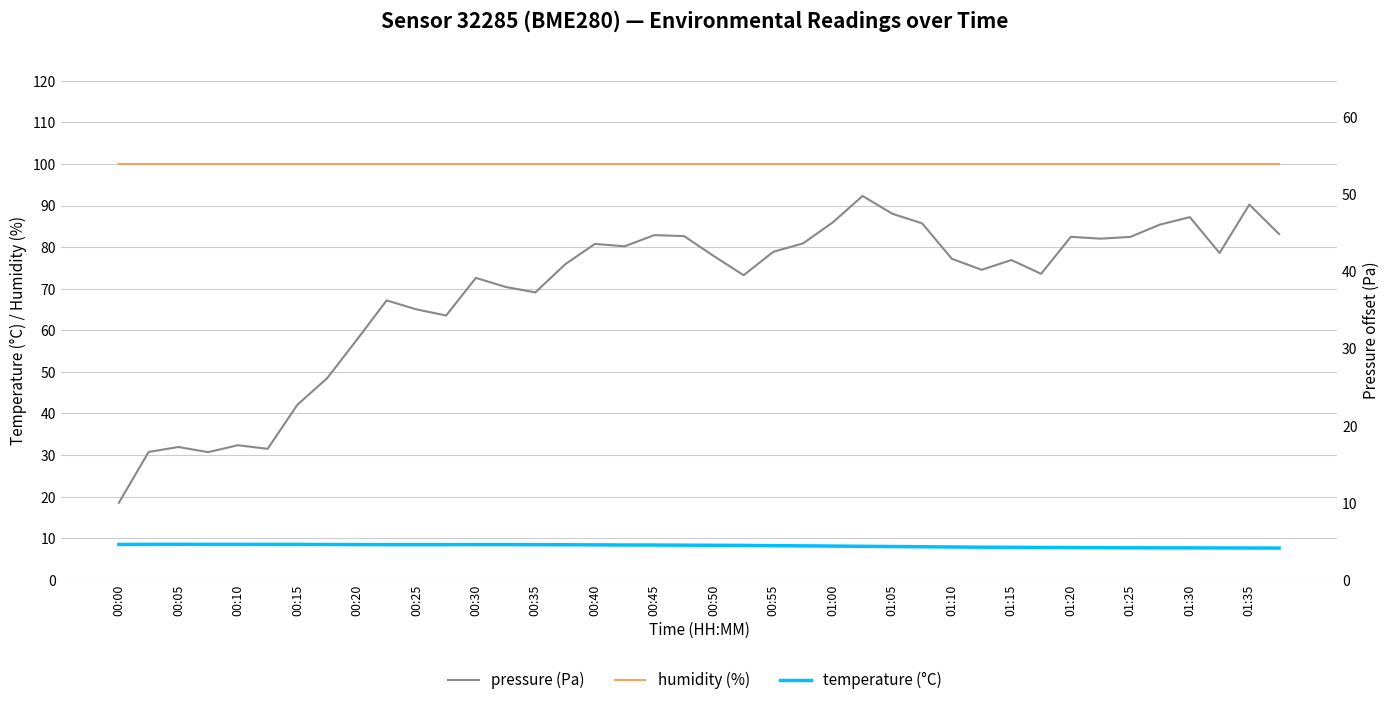

True or false: temperature (°C) and humidity (%) intersect in this chart.

False